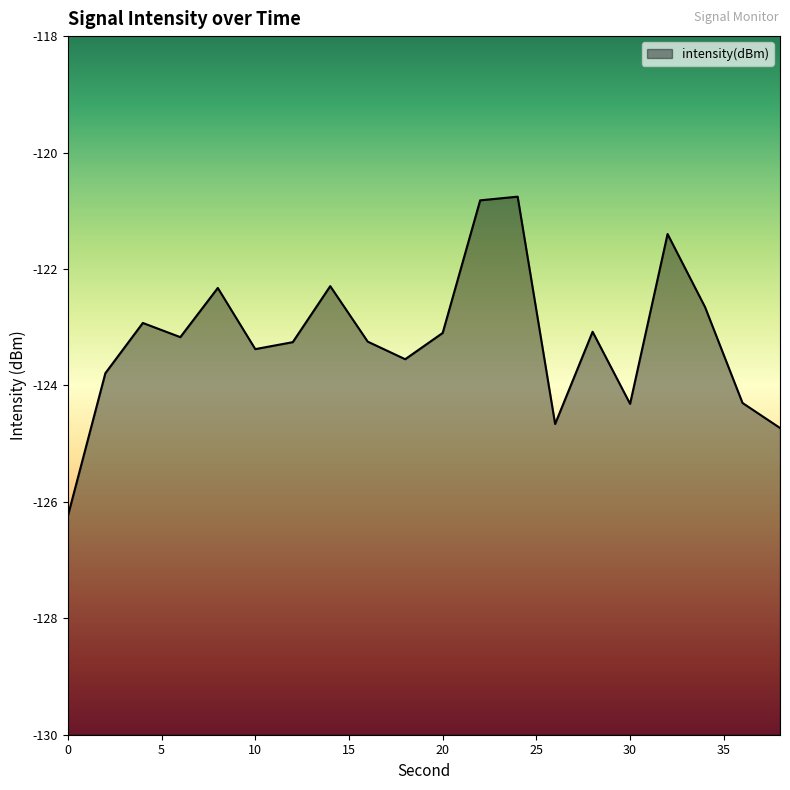

What is the smallest value displayed?

-126.2